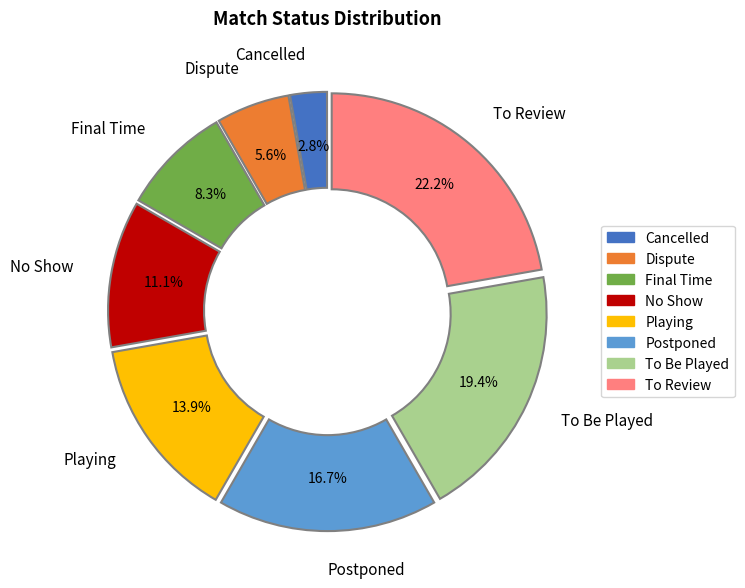

To the nearest percent, what is the average slice percentage?

12%